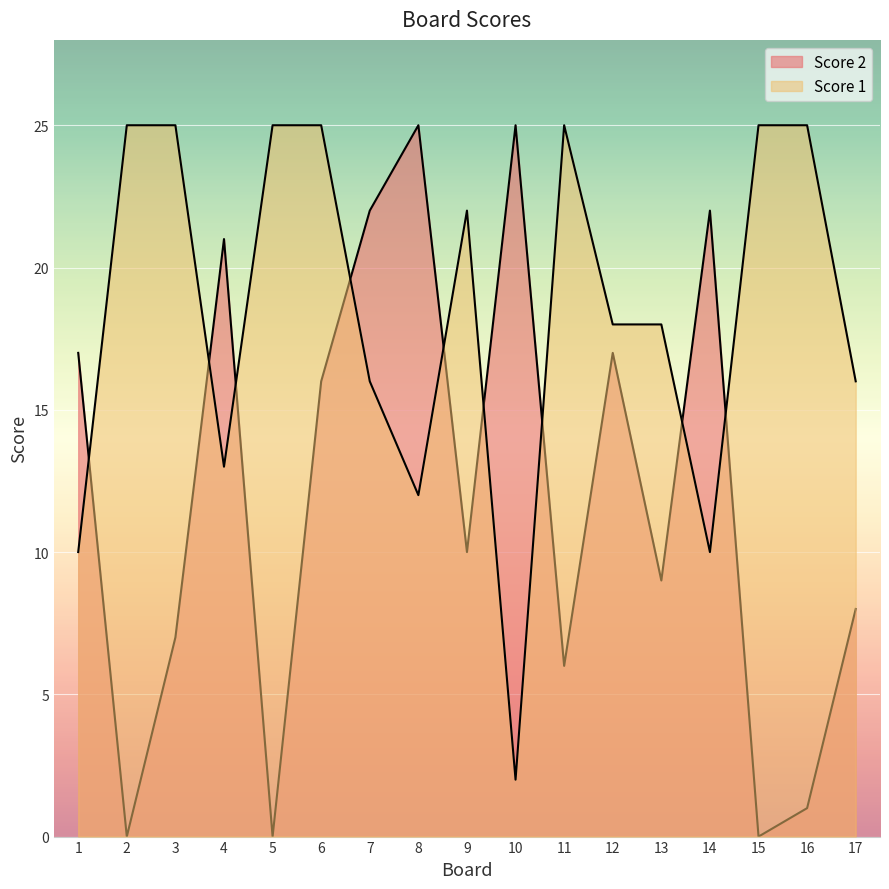

Rank the series by their average value, from highest to lowest.

Score 1, Score 2